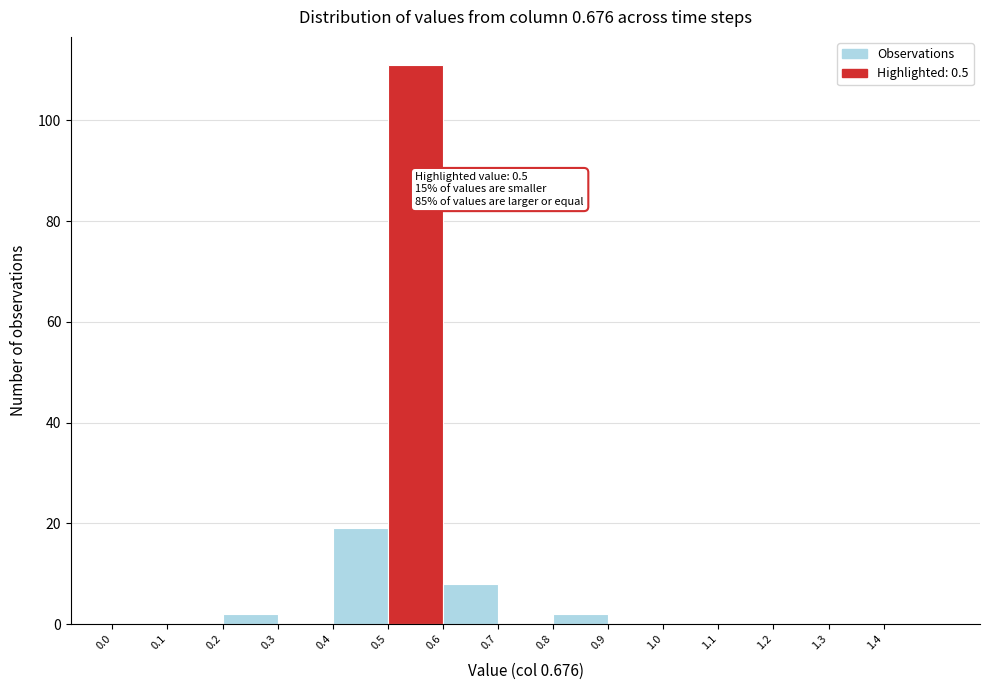

Over which range of the x-axis is the bar tallest?

0.5 to 0.6